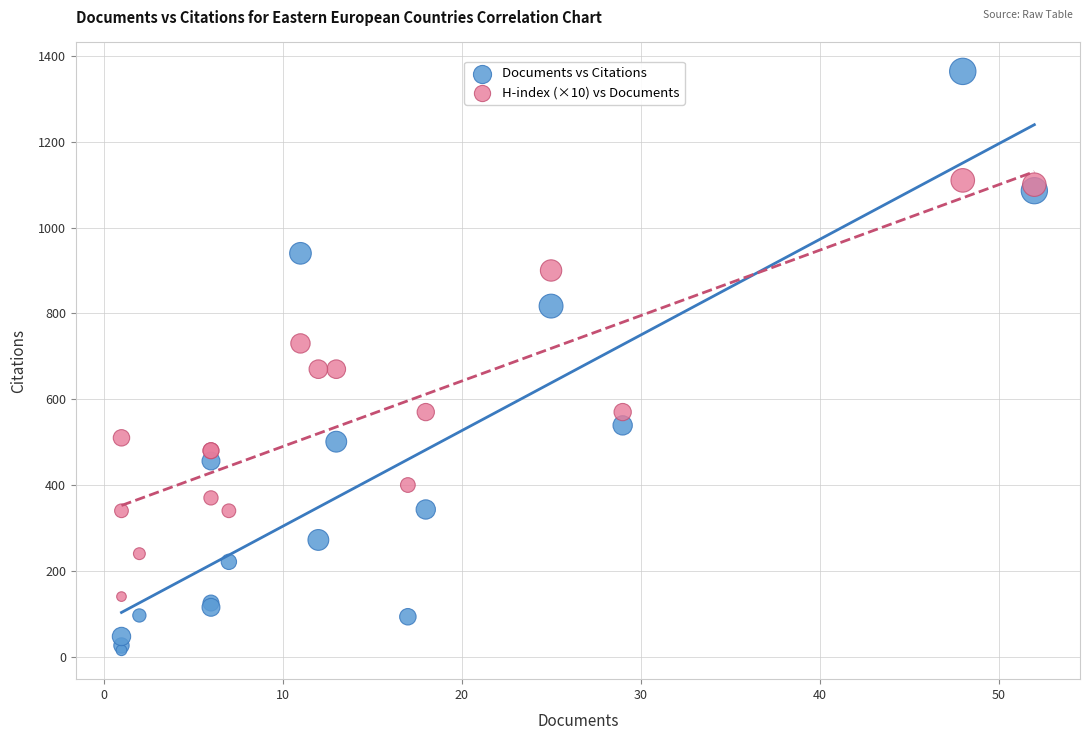

What are all the series names shown in the legend?

Documents vs Citations, H-index (×10) vs Documents